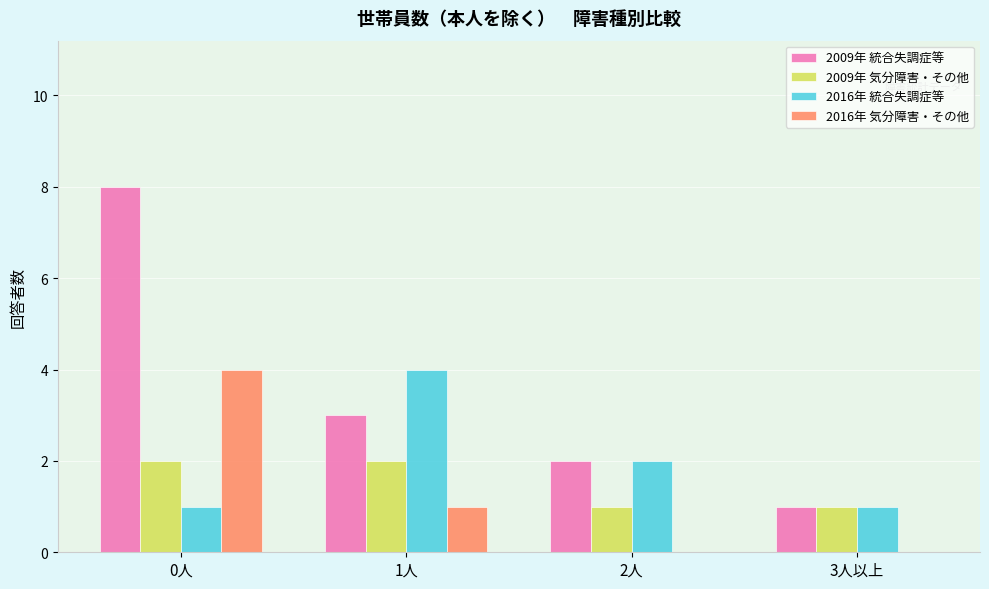

What is the sum of all 2009年 統合失調症等 values?

14